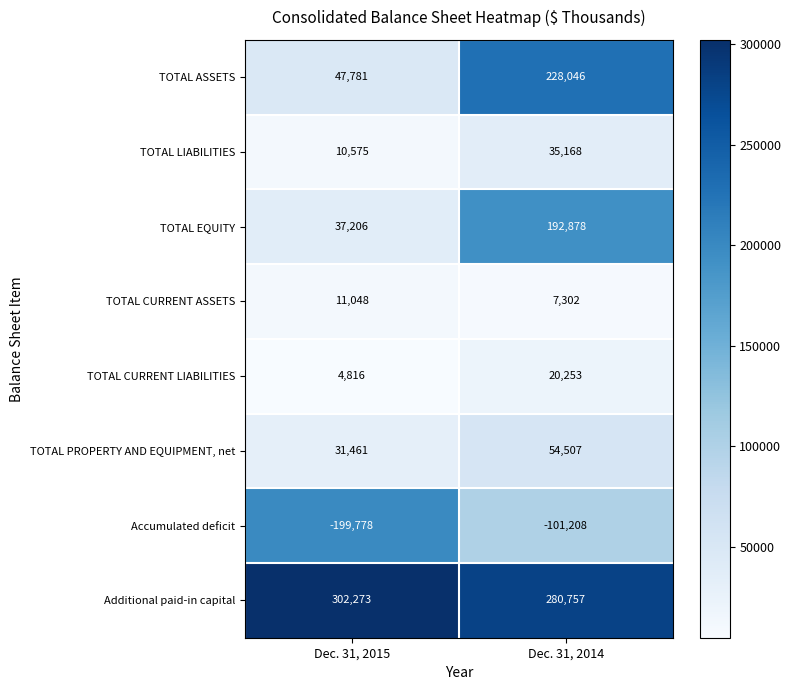

At how many categories does at least one series exceed 193585?

2